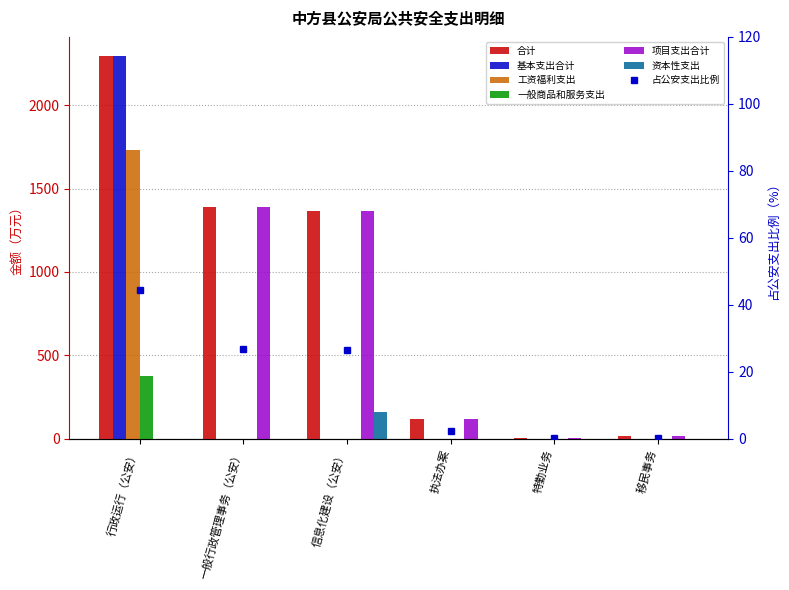

What is the label of the 3rd bar from the right?

执法办案